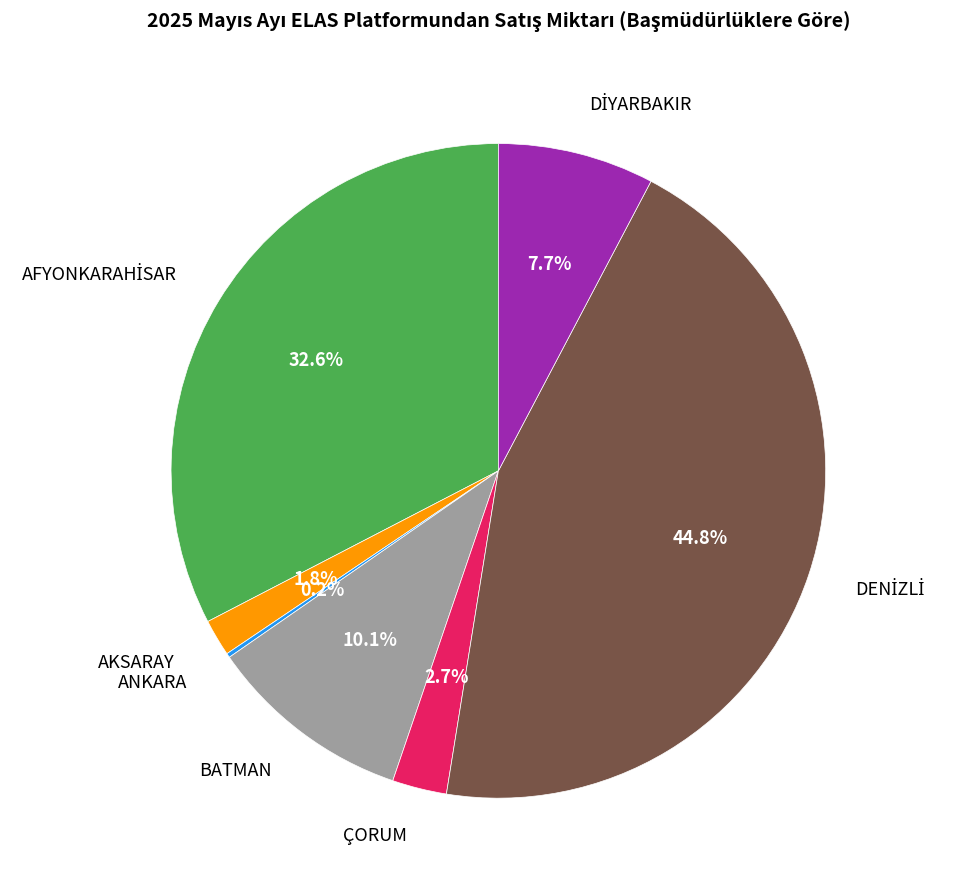

Does any single category account for the majority?

No